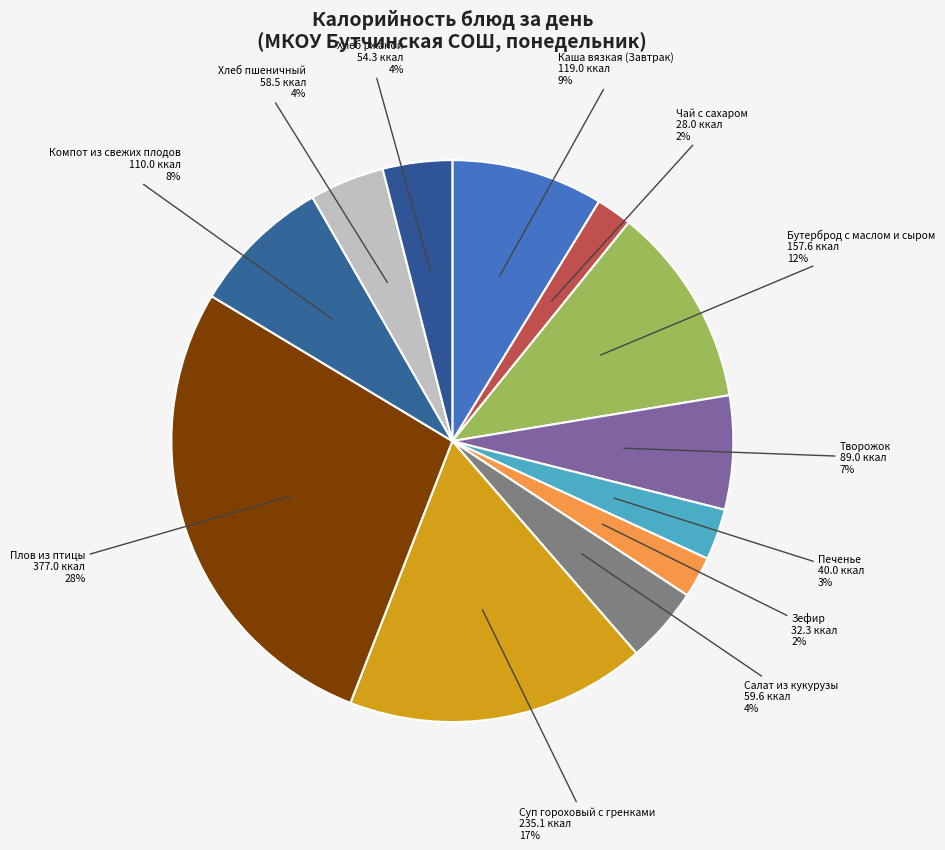

Is it true that Плов из птицы is 13% of the pie?

False